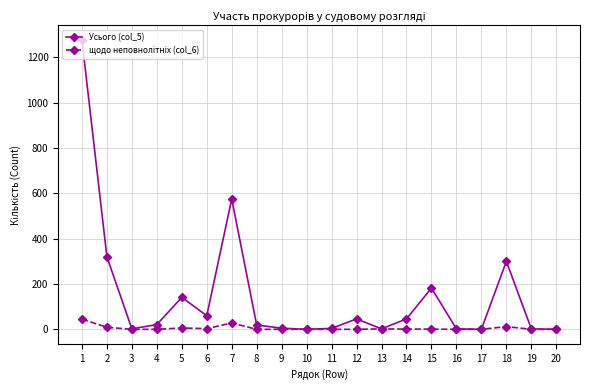

What is the maximum value shown in the chart?

1277